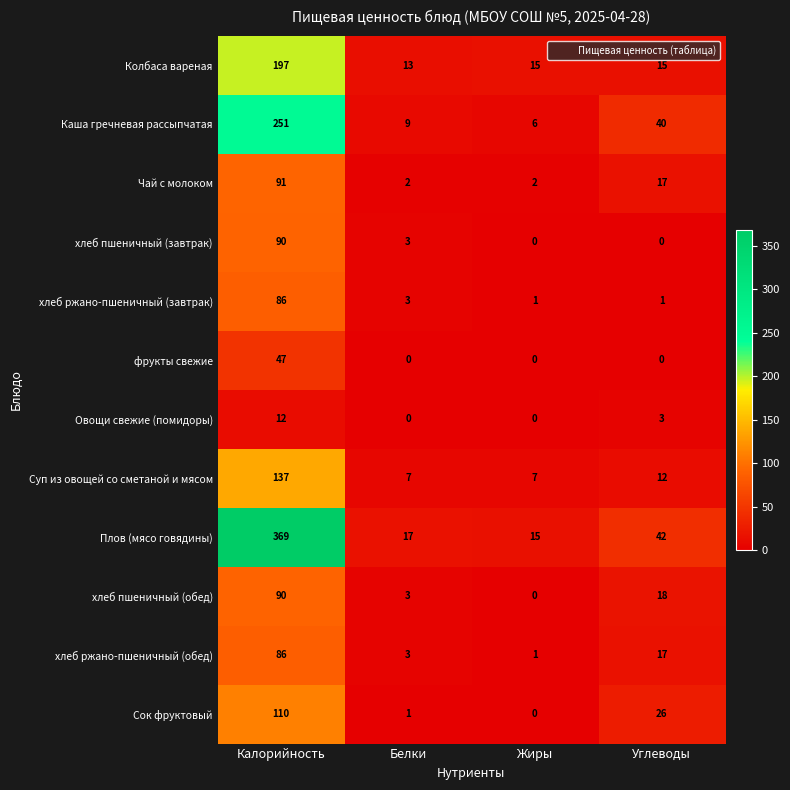

What is the maximum value shown in the chart?

369